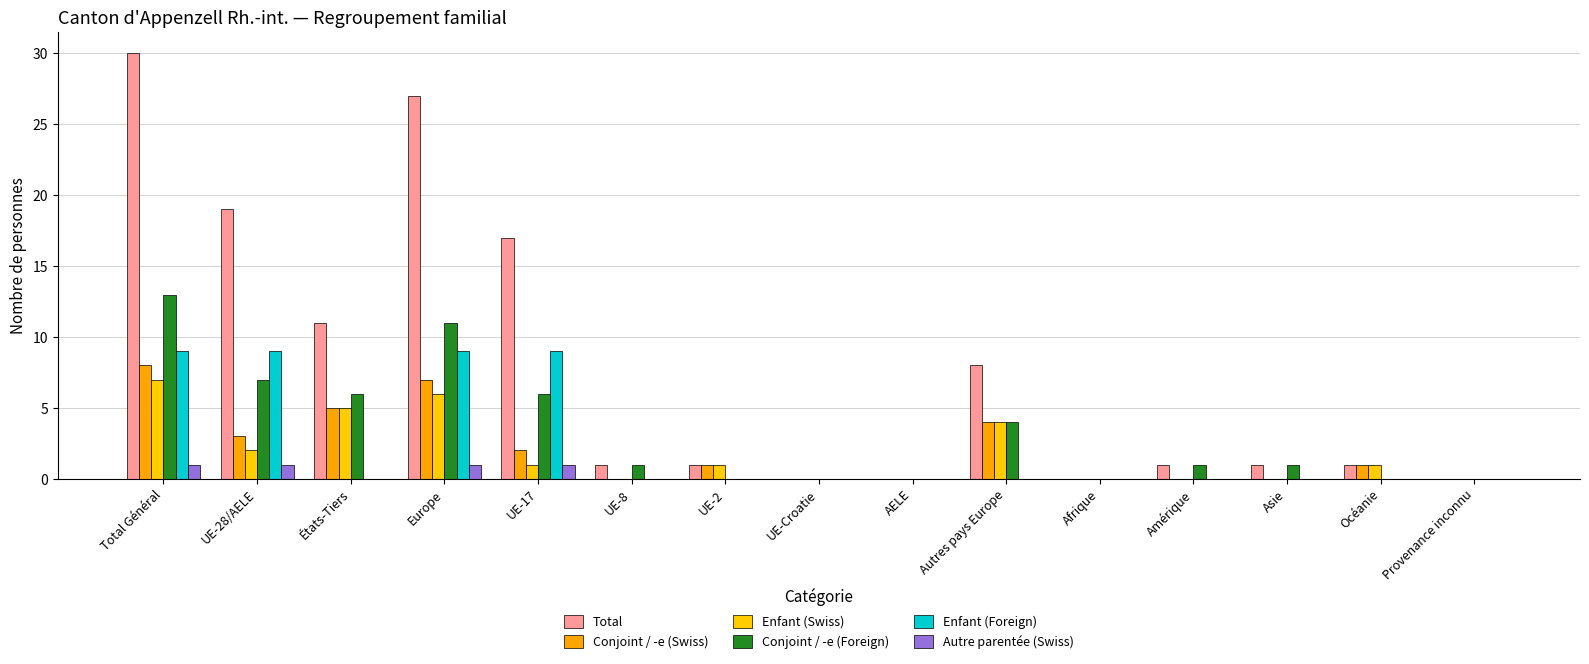

List the series in order of their peak value, highest first.

Total, Conjoint / -e (Foreign), Enfant (Foreign), Conjoint / -e (Swiss), Enfant (Swiss), Autre parentée (Swiss)